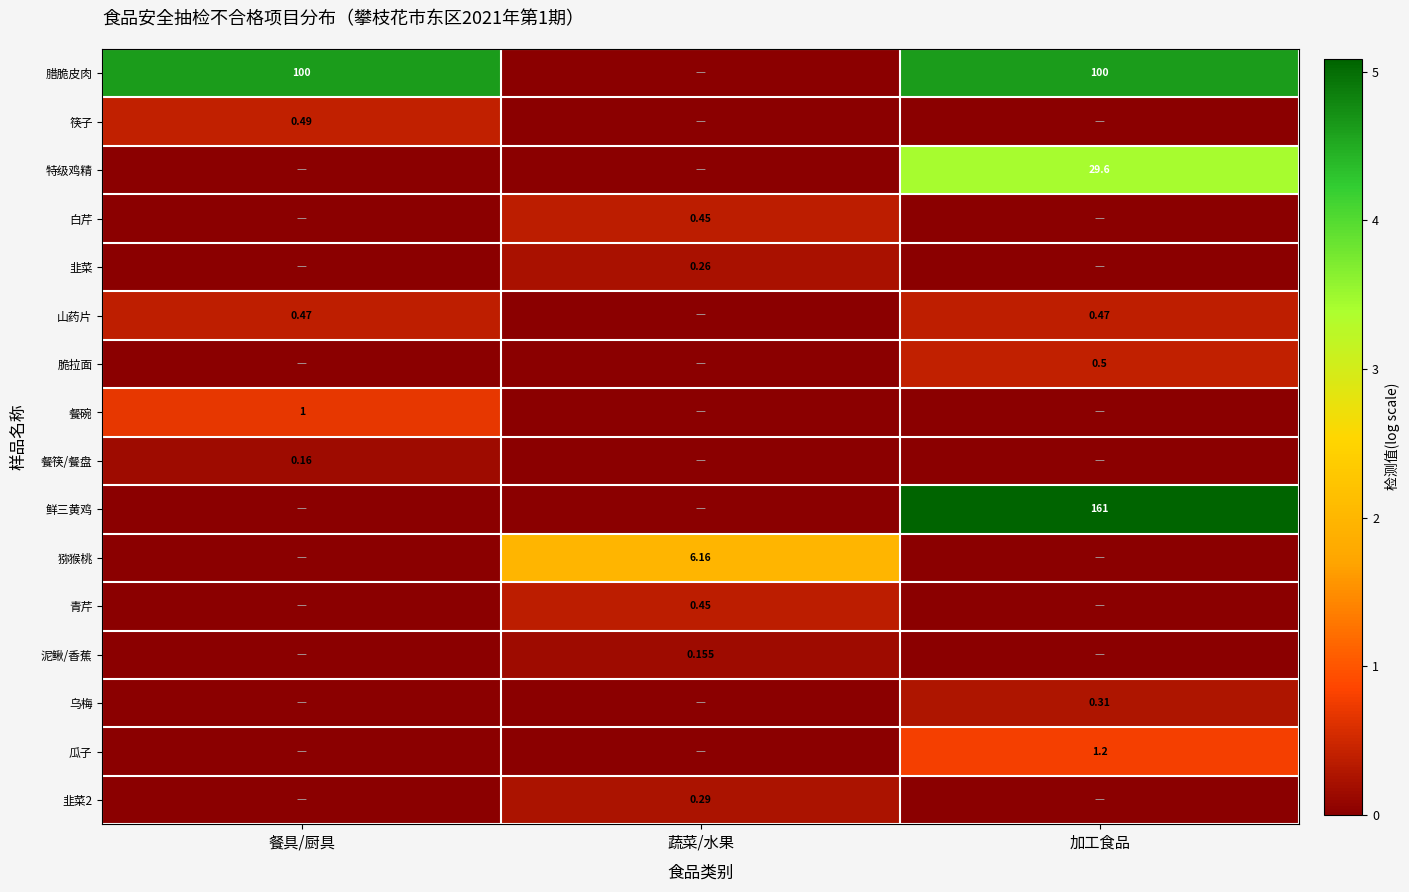

List the labels in order of 青芹 value, smallest first.

餐具/厨具, 加工食品, 蔬菜/水果